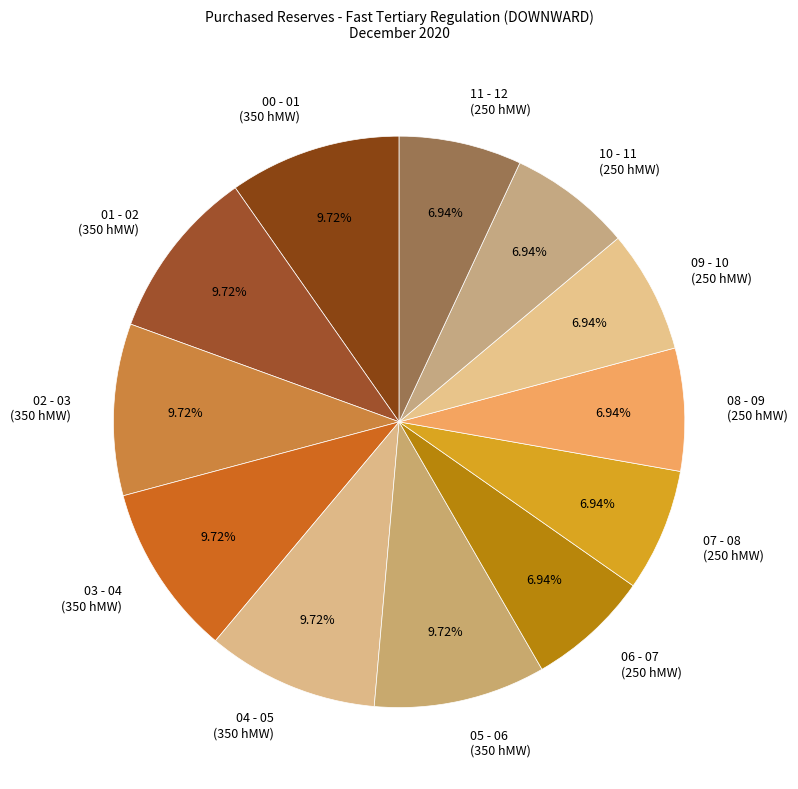

How many segments does this pie chart have?

12